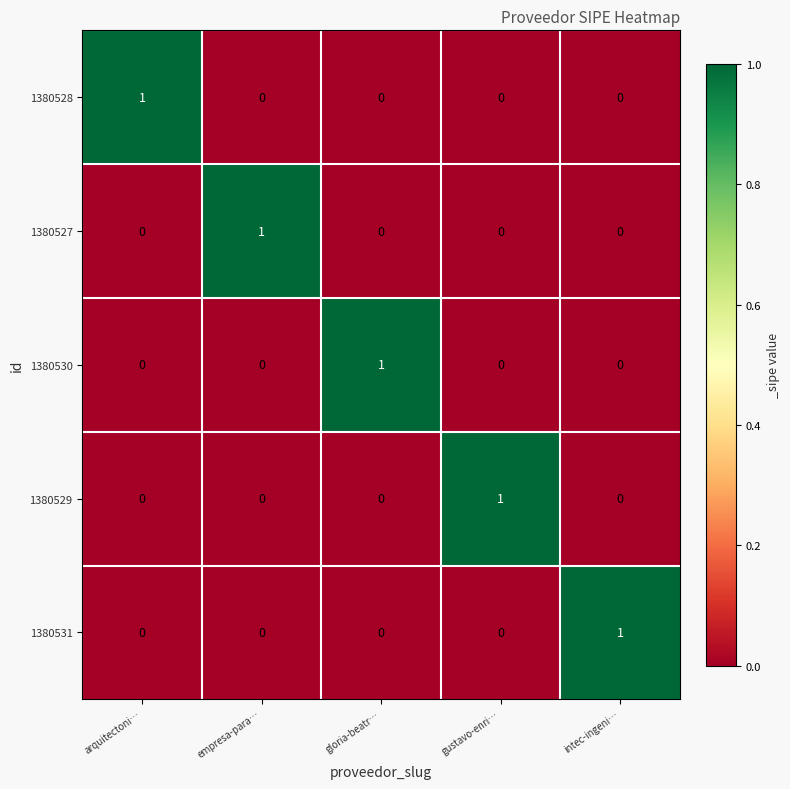

How many series are shown in this chart?

5